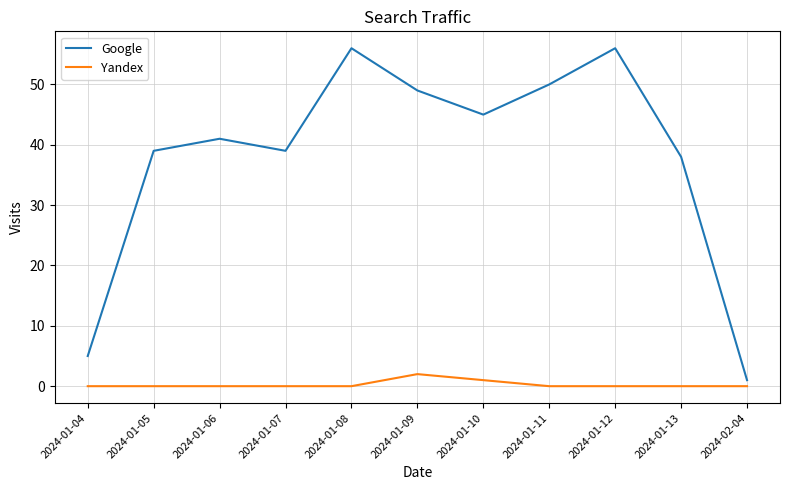

What is the difference between the Google values at 2024-01-11 and 2024-01-12?

6